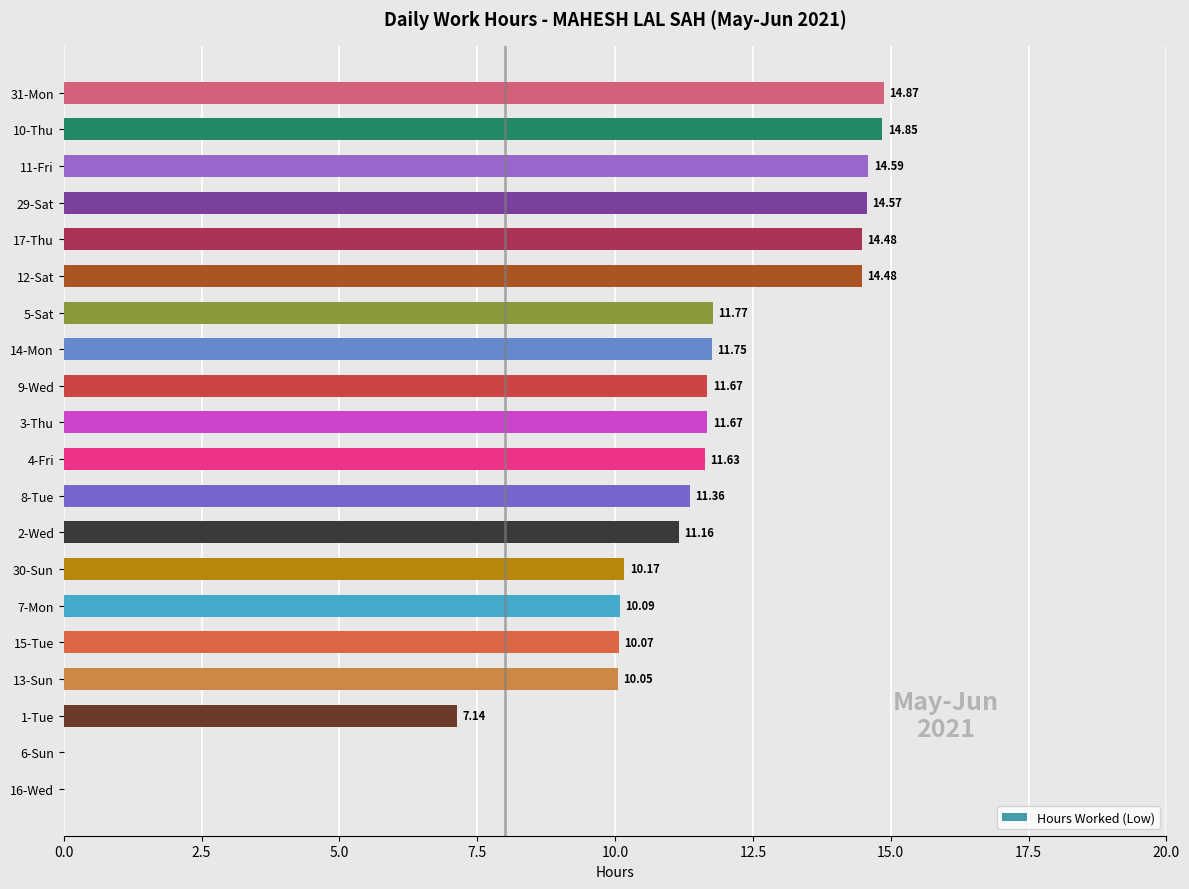

What is the sum of the values at 12-Sat and 4-Fri?

26.1